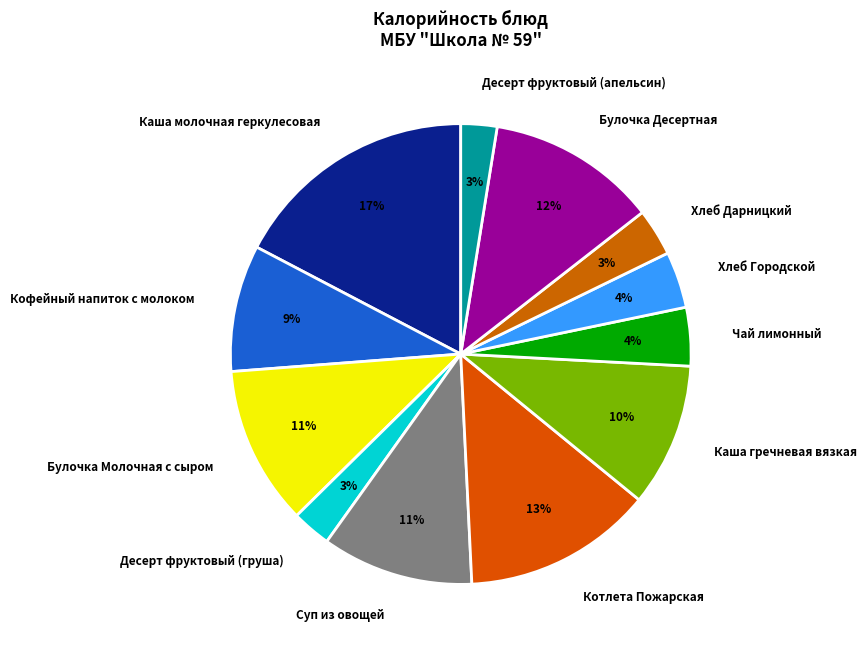

To the nearest percent, what portion does Чай лимонный represent?

4%